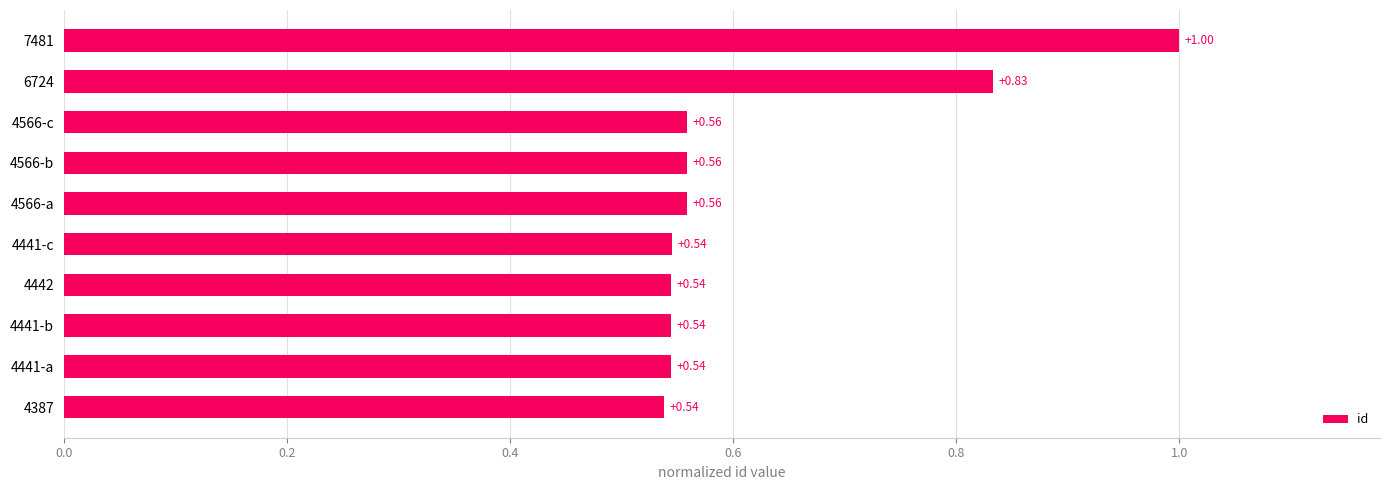

Which category has the highest value across all series?

7481